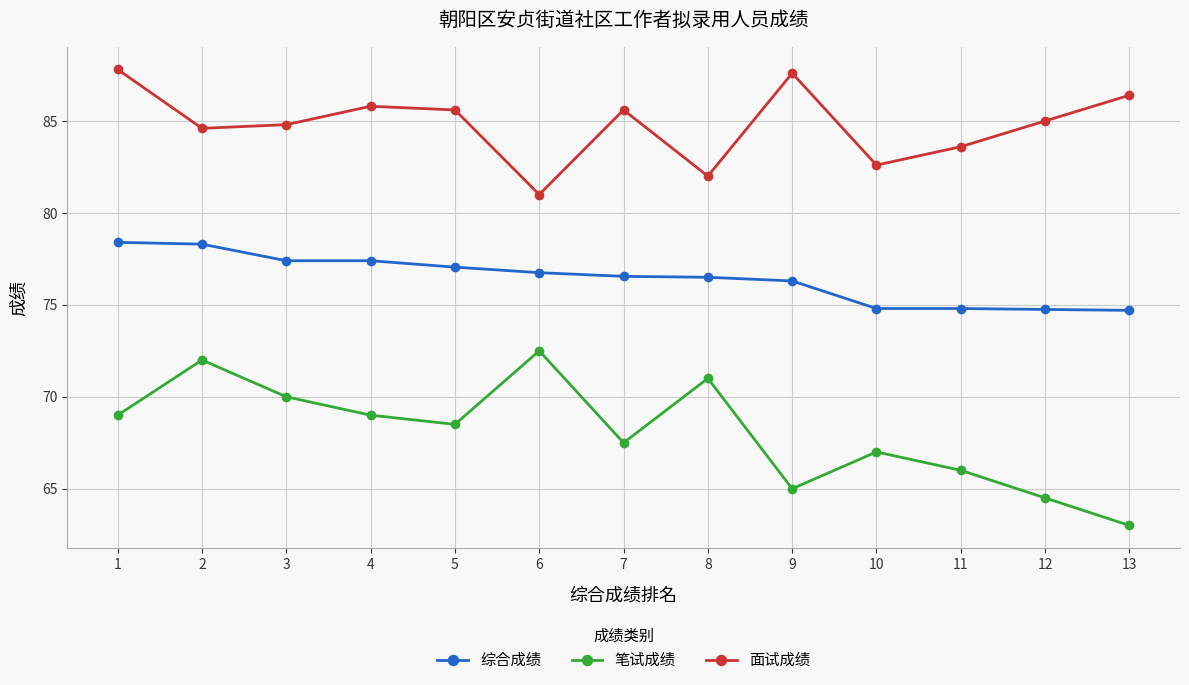

At how many categories does at least one series exceed 65?

13